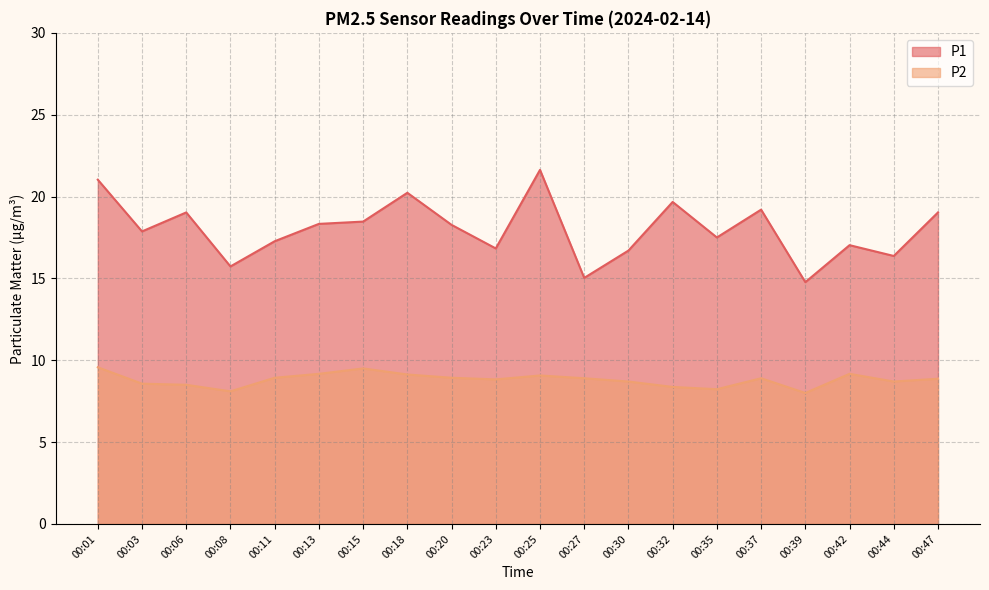

Reading left to right, transcribe all the data shown in this chart.

P1: 21.0	17.9	19.0	15.7	17.3	18.3	18.5	20.2	18.3	16.8	21.6	15.0	16.7	19.7	17.5	19.2	14.8	17.0	16.4	19.0
P2: 9.6	8.6	8.5	8.1	8.9	9.2	9.5	9.1	8.9	8.8	9.1	8.9	8.7	8.4	8.2	8.9	8.0	9.2	8.7	8.9